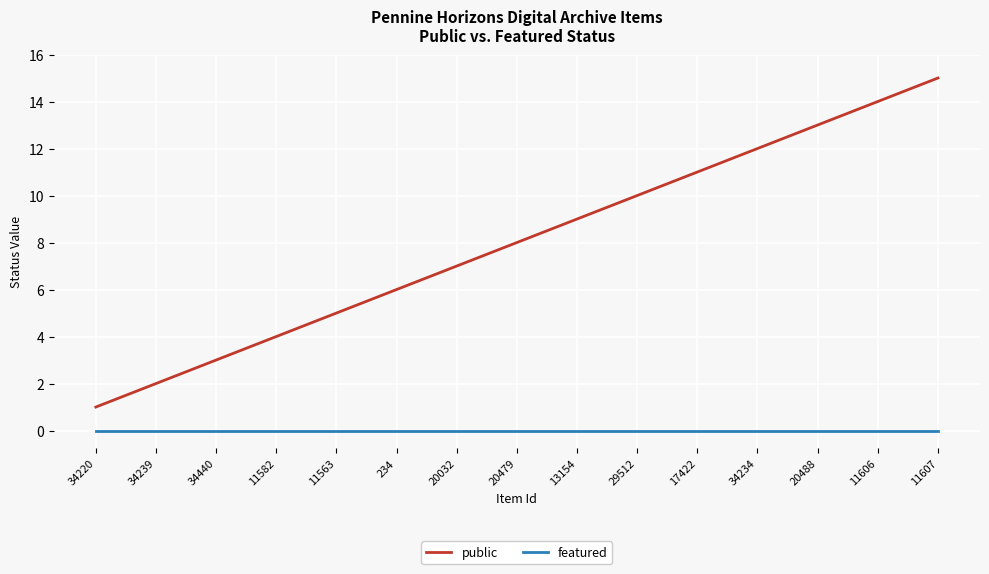

What is the spread (max minus min) of values at 34234?

12